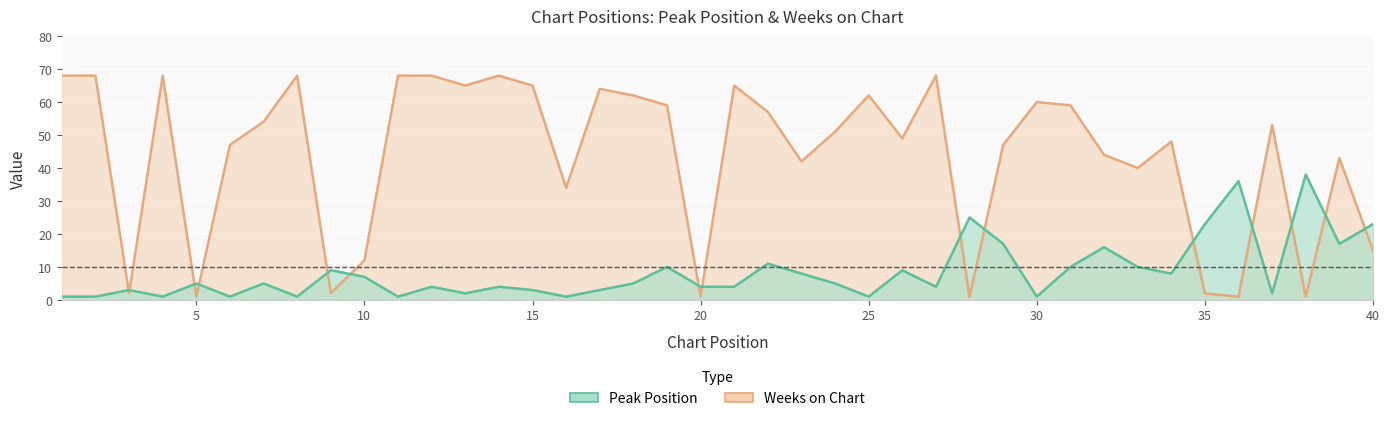

True or false: Weeks on Chart has a value of 1 at 28.

True